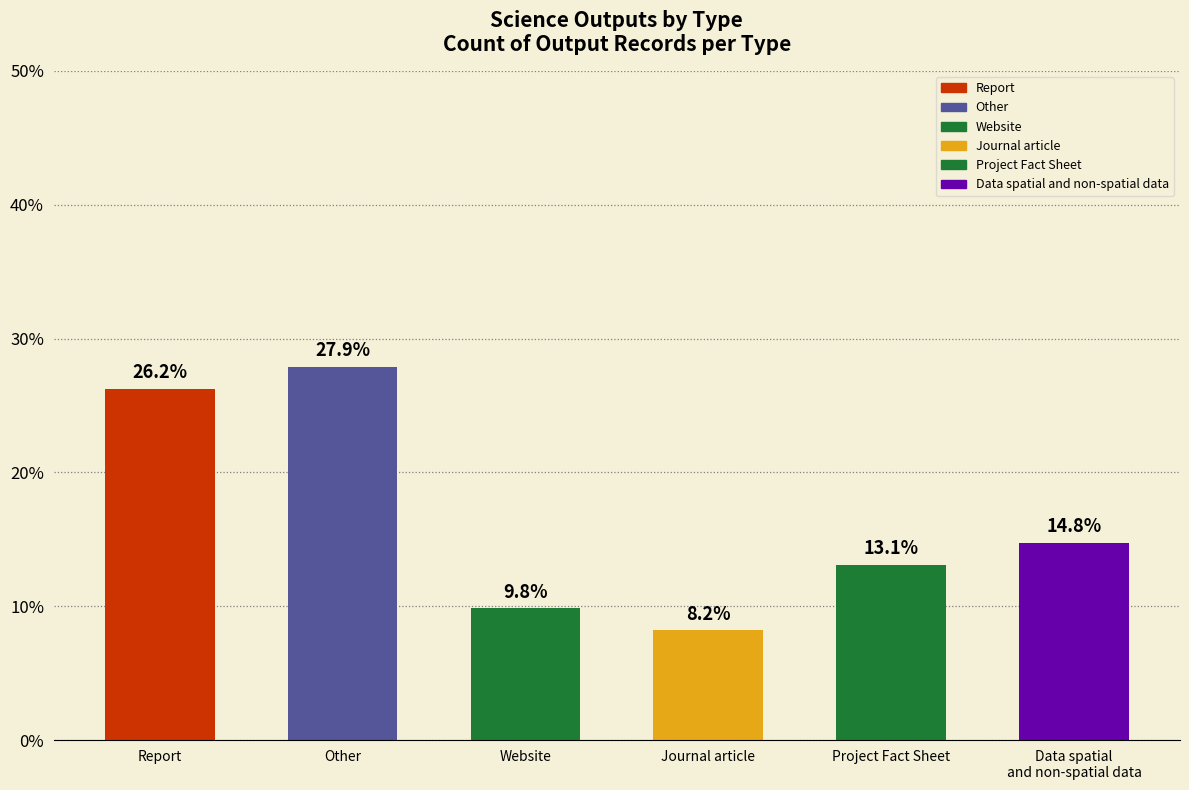

Is it true that the value at Report is 6.1?

False